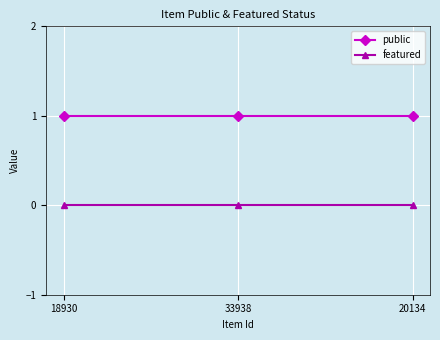

Reading left to right, transcribe all the data shown in this chart.

public: 1	1	1
featured: 0	0	0